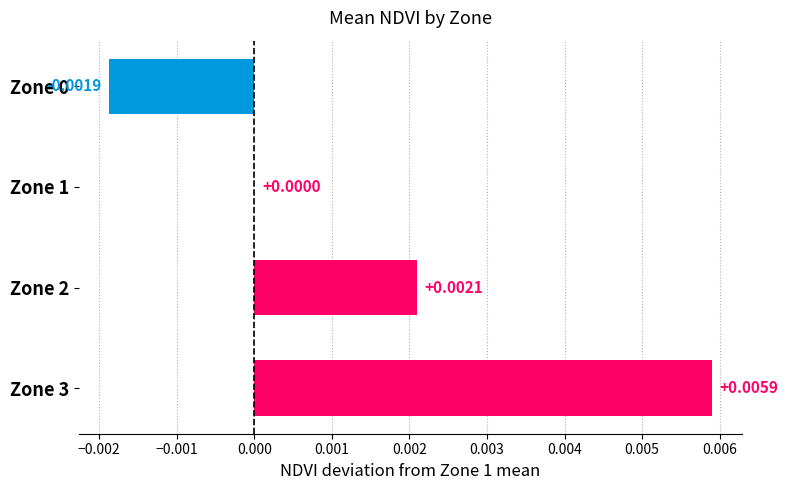

How many distinct data groups are displayed?

1